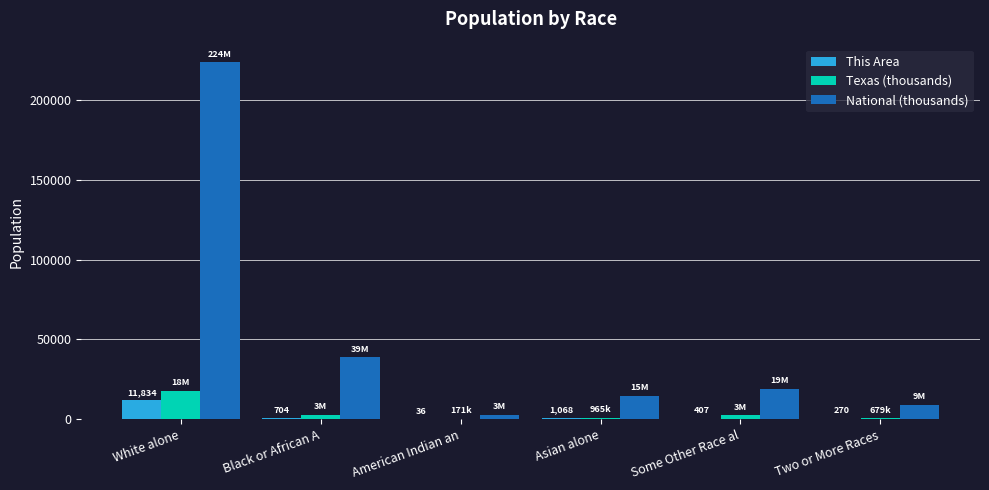

What is the difference between the Texas (thousands) values at Some Other Race al and Two or More Races?

1949.2